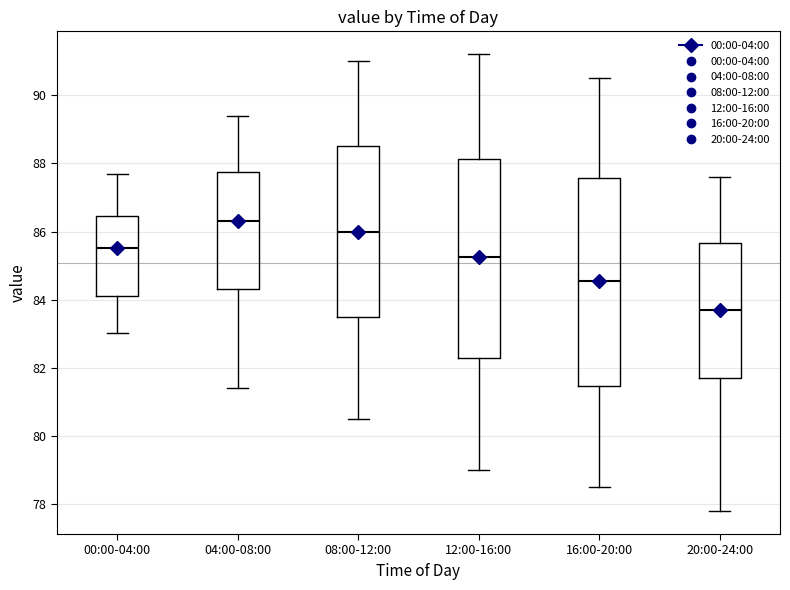

Where is the upper edge of the box for 00:00-04:00 on the y-axis? The values are not printed on the chart, so give them approximately, as read against the axis.

86.4